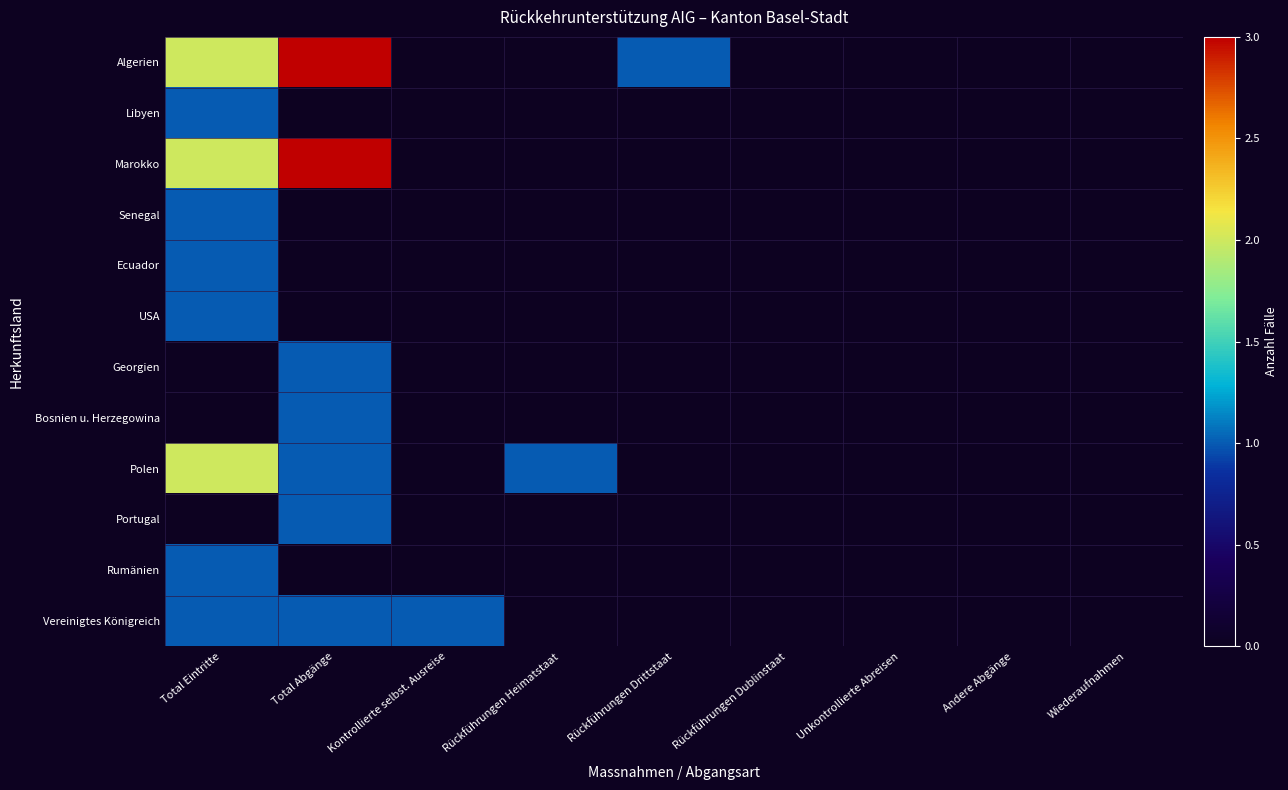

Rank the series by their maximum value, from highest to lowest.

Algerien, Marokko, Polen, Libyen, Senegal, Ecuador, USA, Georgien, Bosnien u. Herzegowina, Portugal, Rumänien, Vereinigtes Königreich